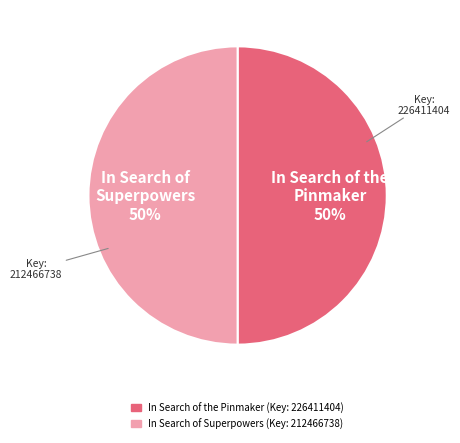

To the nearest percent, what is the average slice percentage?

50%